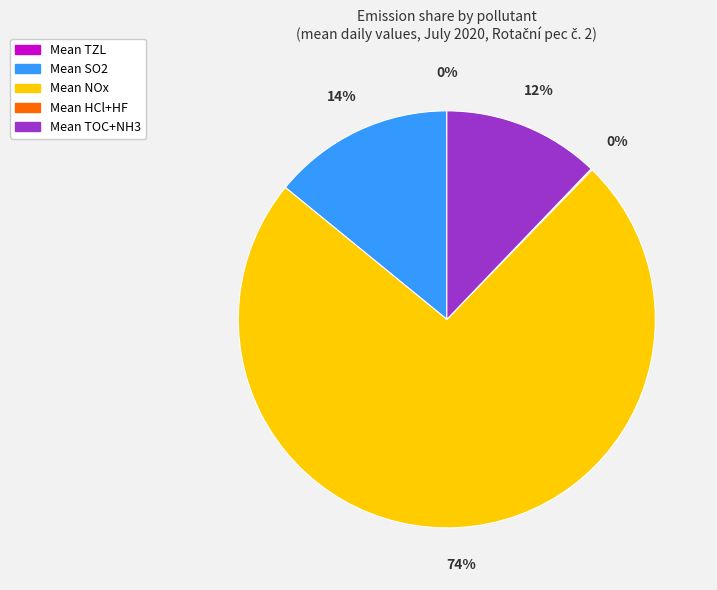

To the nearest percent, what is the average slice percentage?

20%